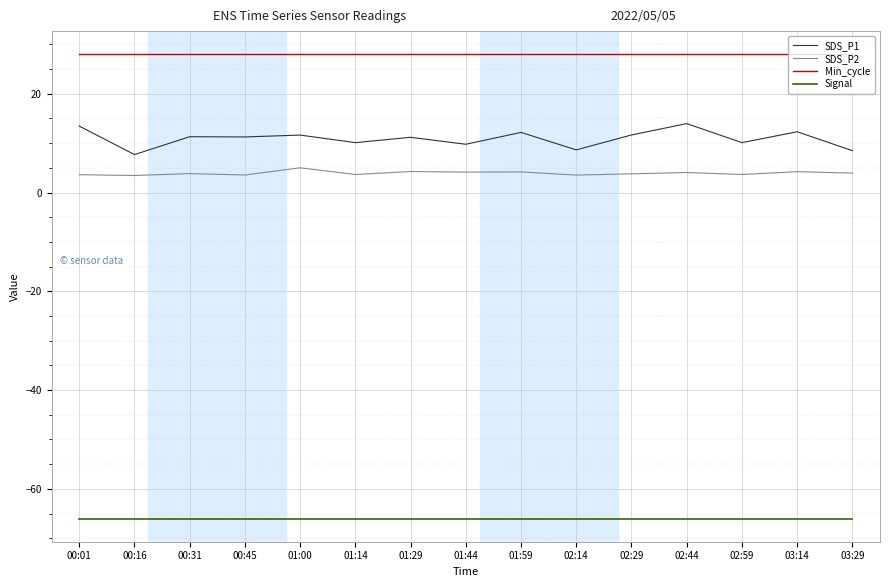

List the series in order of their peak value, highest first.

Min_cycle, SDS_P1, SDS_P2, Signal